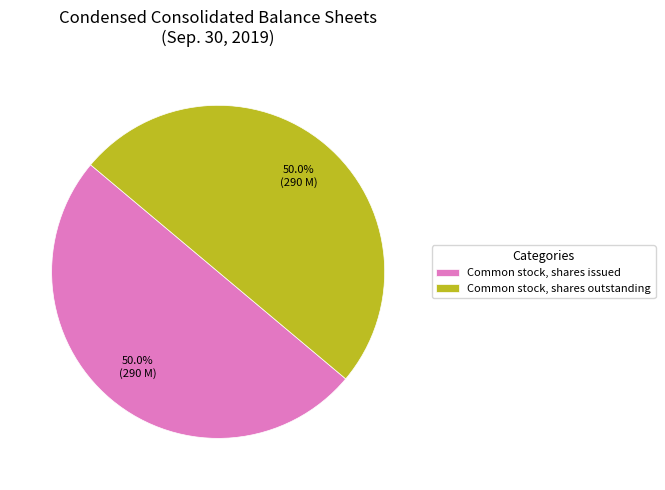

How much of the chart is everything except Common stock, shares outstanding?

50.0%